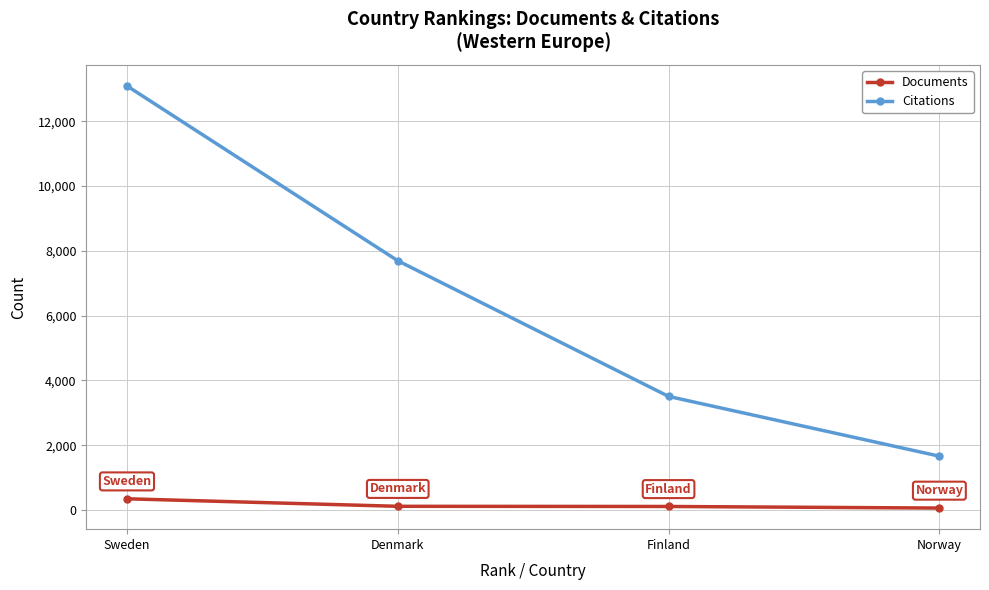

Is this an area chart (filled region under the line)?

No